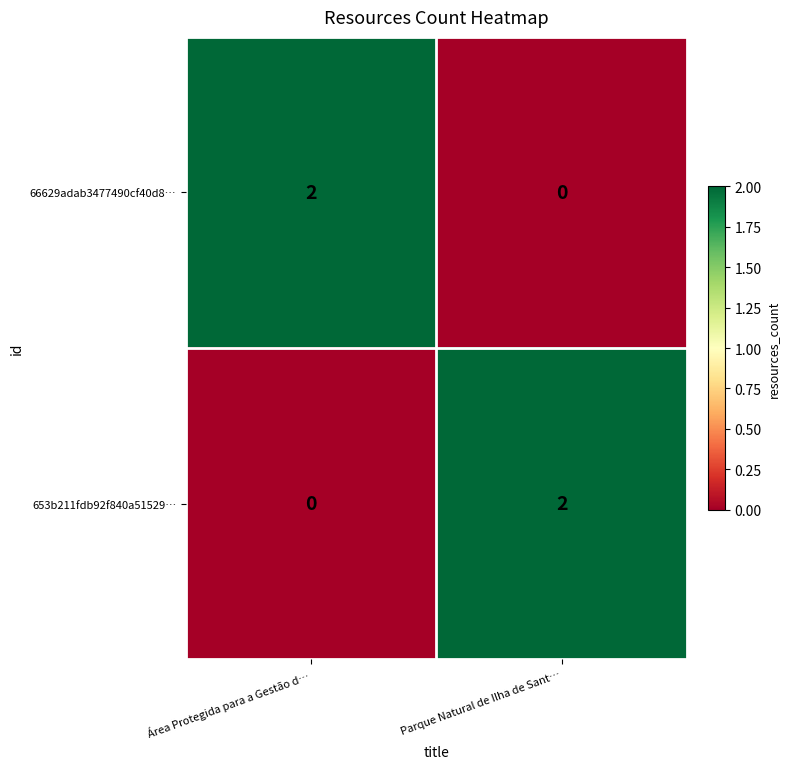

How many categories are shown in the chart?

2